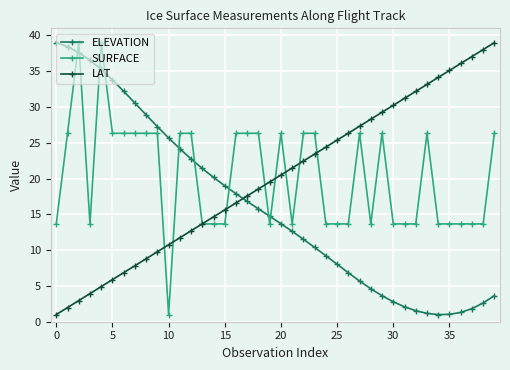

What is the value of the SURFACE point at the 9th from the left?

26.3